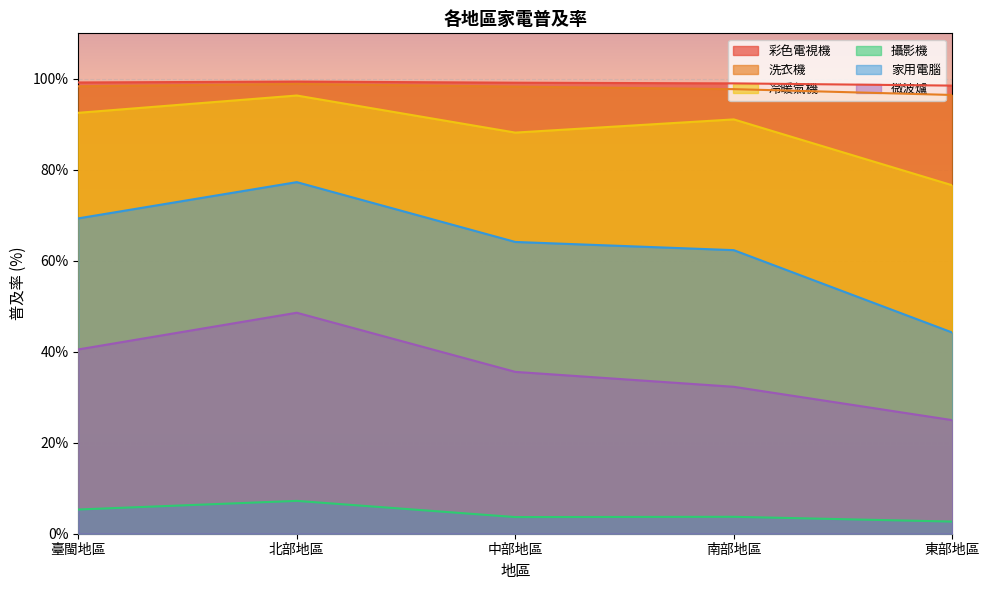

What is the lowest value of the 彩色電視機 series?

98.5